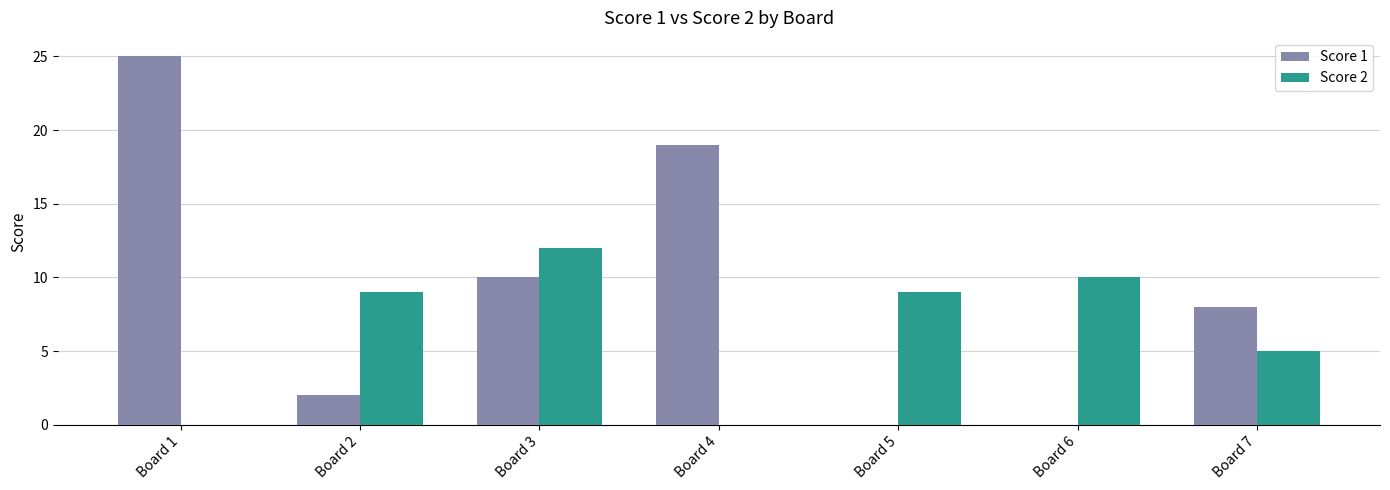

What is the average value of the Score 1 series?

9